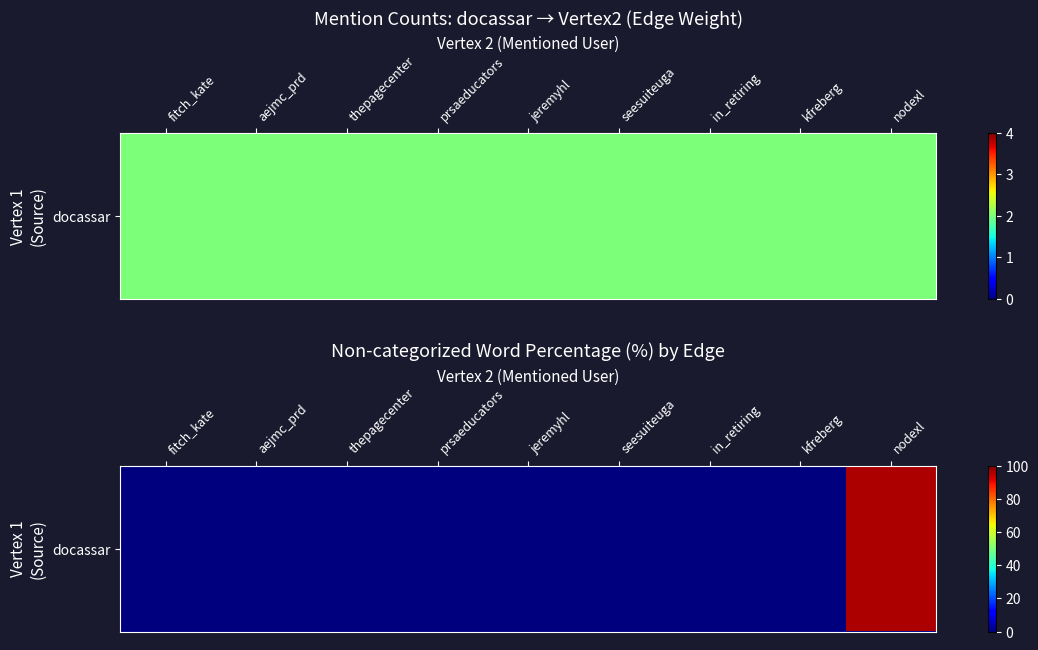

List the labels in order of value, largest first.

nodexl, fitch_kate, aejmc_prd, thepagecenter, prsaeducators, jeremyhl, seesuiteuga, in_retiring, kfreberg